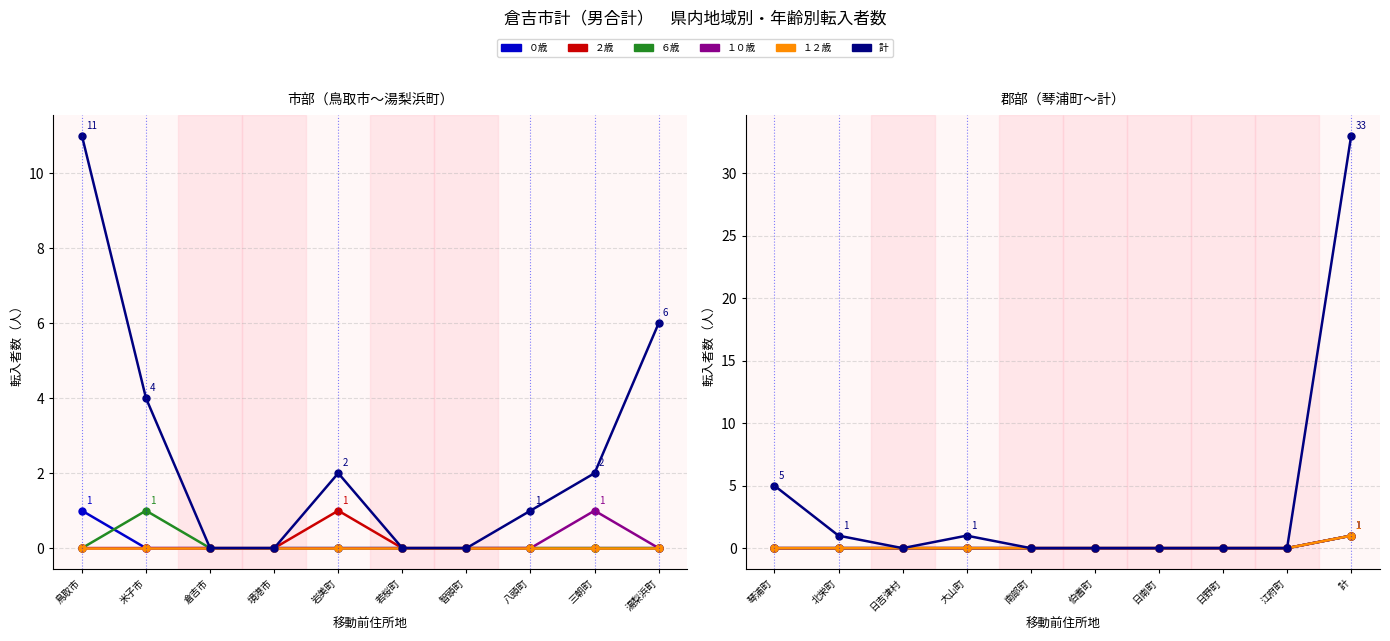

Is it true that ２歳 equals 0 at 北栄町?

True